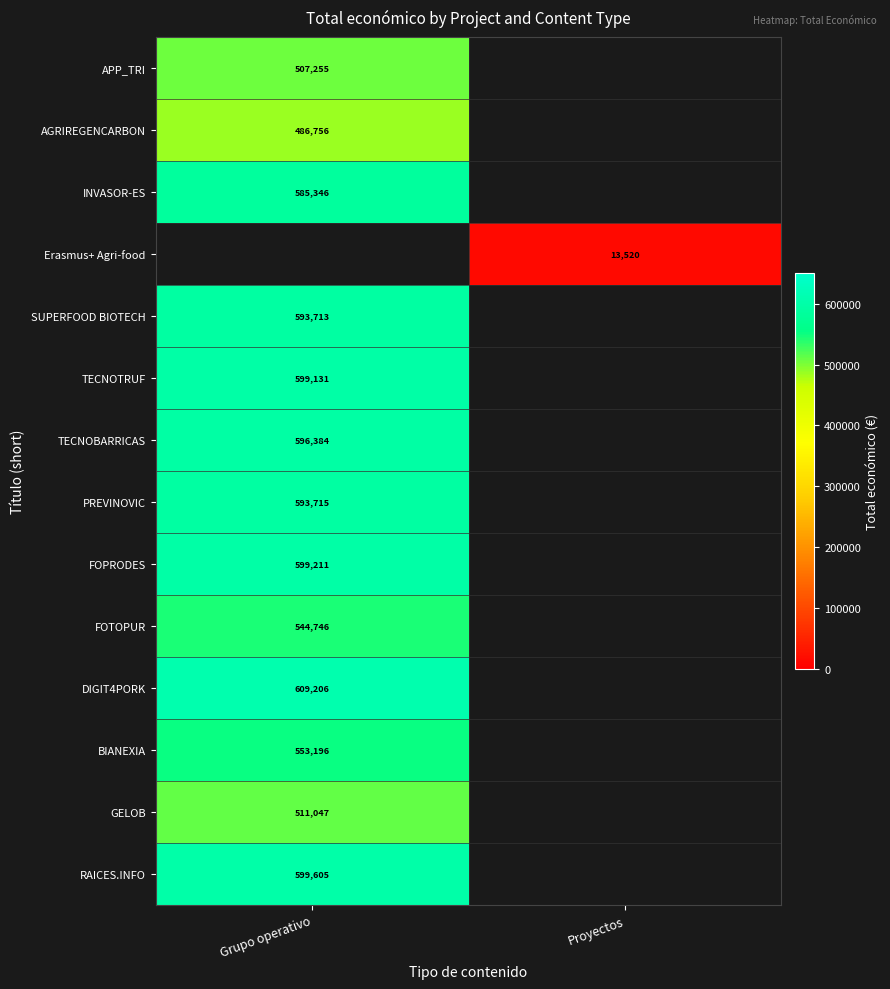

The value of TECNOBARRICAS at Grupo operativo is 596384. True or false?

True